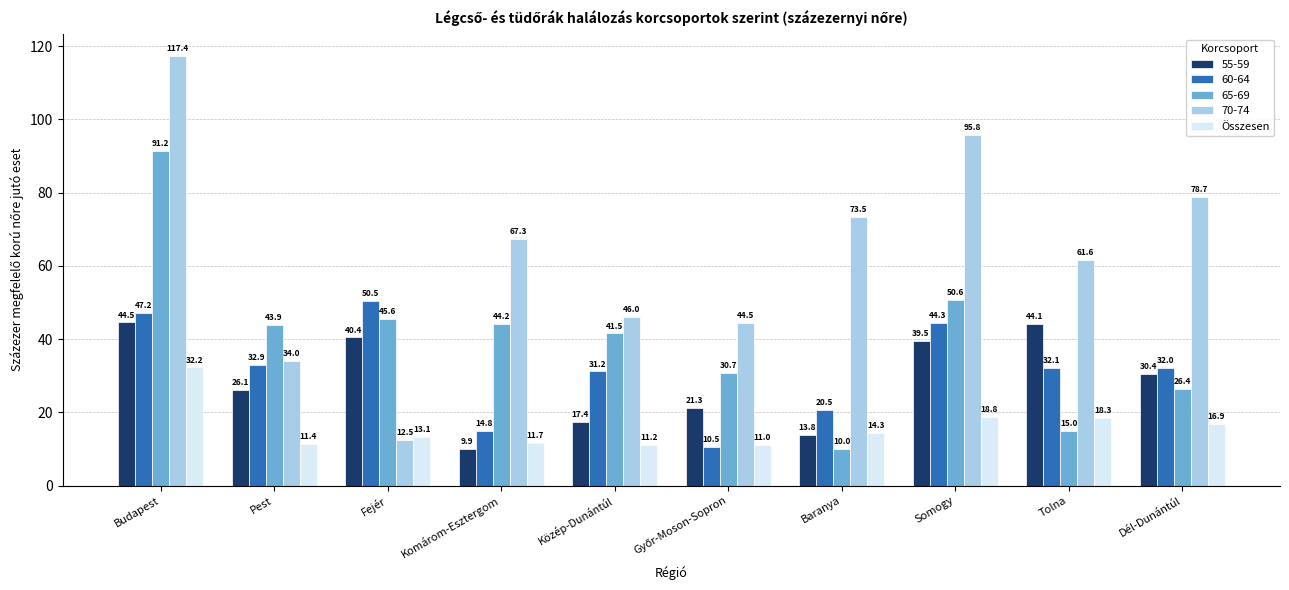

At Fejér, list the series in order from smallest to largest.

70-74, Összesen, 55-59, 65-69, 60-64